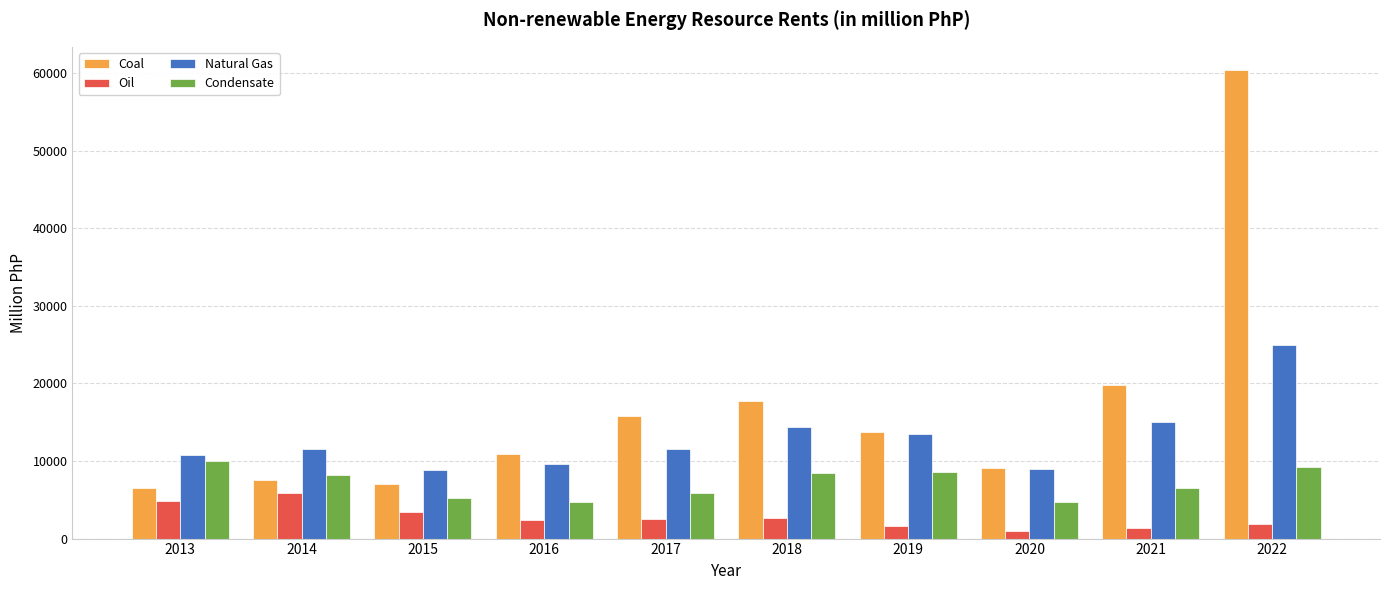

What are all the series names shown in the legend?

Coal, Oil, Natural Gas, Condensate